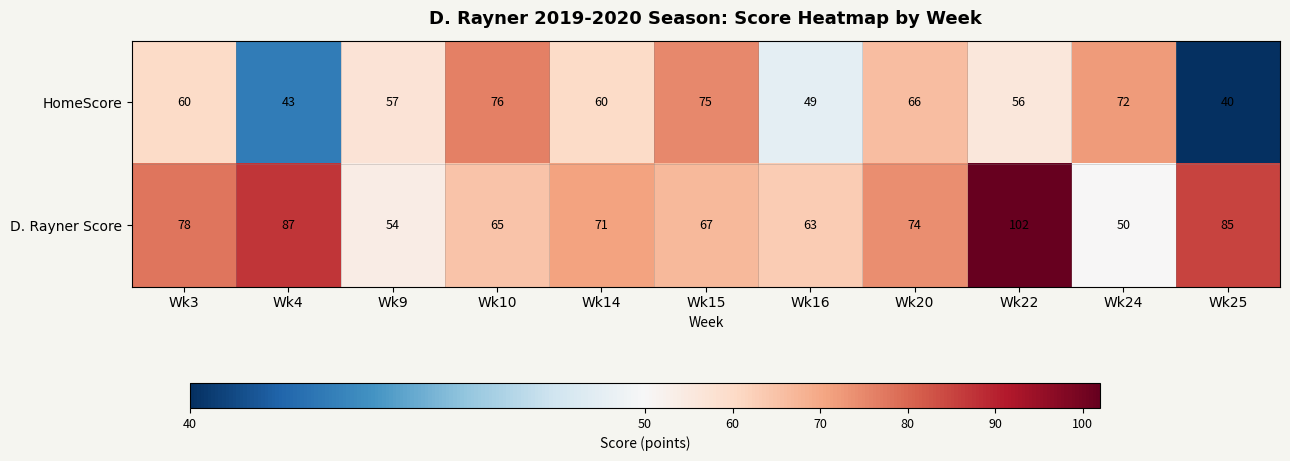

The value of HomeScore at Wk20 is 66. True or false?

True